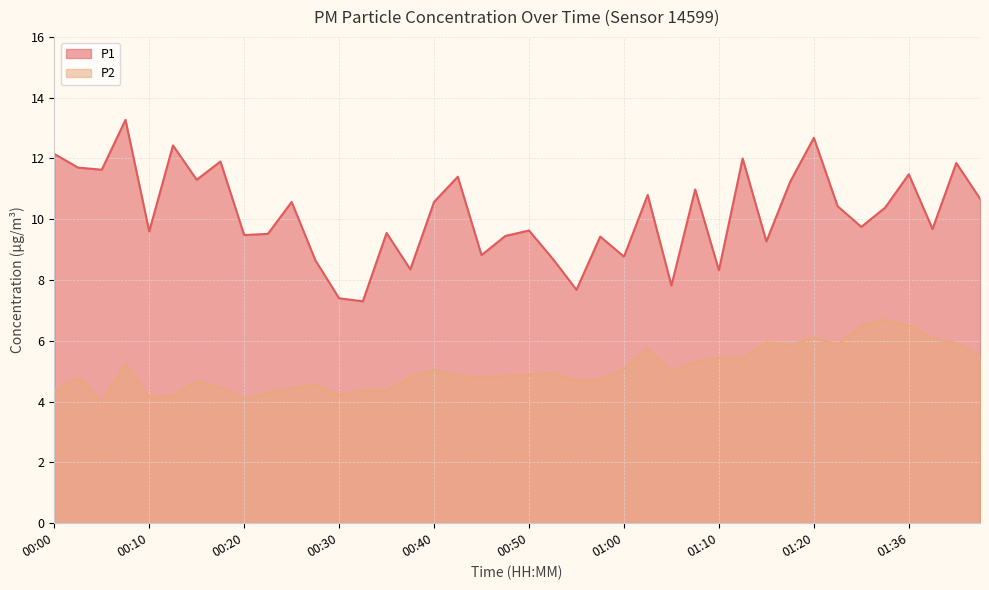

Reading left to right, what are all the values shown in this chart?

P1: 00:00=12.2	00:03=11.7	00:05=11.6	00:08=13.3	00:10=9.6	00:13=12.4	00:15=11.3	00:18=11.9	00:20=9.5	00:23=9.5	00:25=10.6	00:28=8.7	00:30=7.4	00:33=7.3	00:35=9.6	00:37=8.3	00:40=10.6	00:42=11.4	00:45=8.8	00:47=9.4	00:50=9.6	00:52=8.7	00:55=7.7	00:57=9.4	01:00=8.8	01:02=10.8	01:05=7.8	01:07=11.0	01:10=8.3	01:12=12.0	01:15=9.3	01:17=11.2	01:20=12.7	01:23=10.4	01:25=9.8	01:33=10.4	01:36=11.5	01:38=9.7	01:40=11.8	01:43=10.7
P2: 00:00=4.3	00:03=4.8	00:05=4.0	00:08=5.2	00:10=4.2	00:13=4.2	00:15=4.7	00:18=4.5	00:20=4.1	00:23=4.3	00:25=4.5	00:28=4.6	00:30=4.2	00:33=4.4	00:35=4.4	00:37=4.8	00:40=5.0	00:42=4.8	00:45=4.8	00:47=4.8	00:50=4.9	00:52=5.0	00:55=4.7	00:57=4.7	01:00=5.1	01:02=5.8	01:05=5.0	01:07=5.3	01:10=5.5	01:12=5.4	01:15=6.0	01:17=5.8	01:20=6.1	01:23=5.9	01:25=6.5	01:33=6.7	01:36=6.5	01:38=6.1	01:40=5.9	01:43=5.5